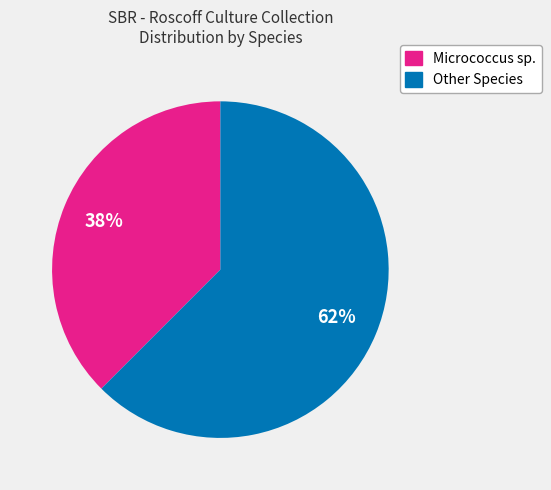

To the nearest percent, what is the average slice percentage?

50%